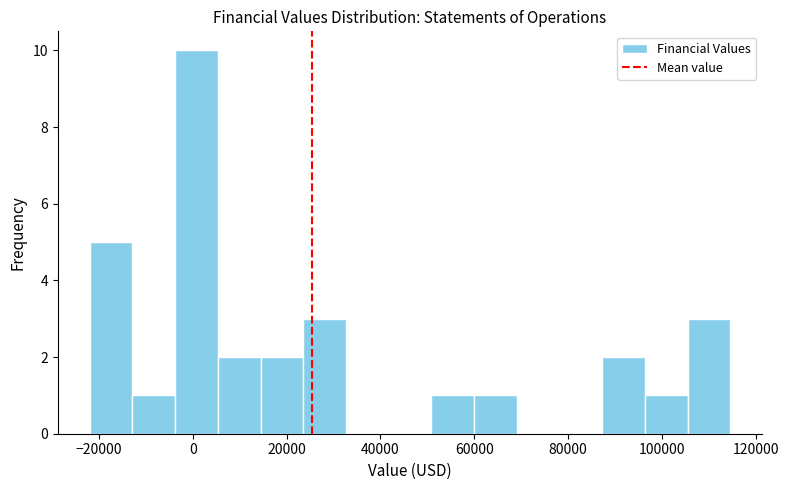

Reading left to right, list every bar in this chart as the range it spans on the x-axis followed by its height. Neither the bar edges nor the heights are printed on the chart, so give them approximately, as read against the axes.

-22000 to -12000: 5
-12000 to -4000: 1
-4000 to 6000: 10
6000 to 14000: 2
14000 to 24000: 2
24000 to 32000: 3
32000 to 42000: 0
42000 to 50000: 0
50000 to 60000: 1
60000 to 70000: 1
70000 to 78000: 0
78000 to 88000: 0
88000 to 96000: 2
96000 to 106000: 1
106000 to 114000: 3